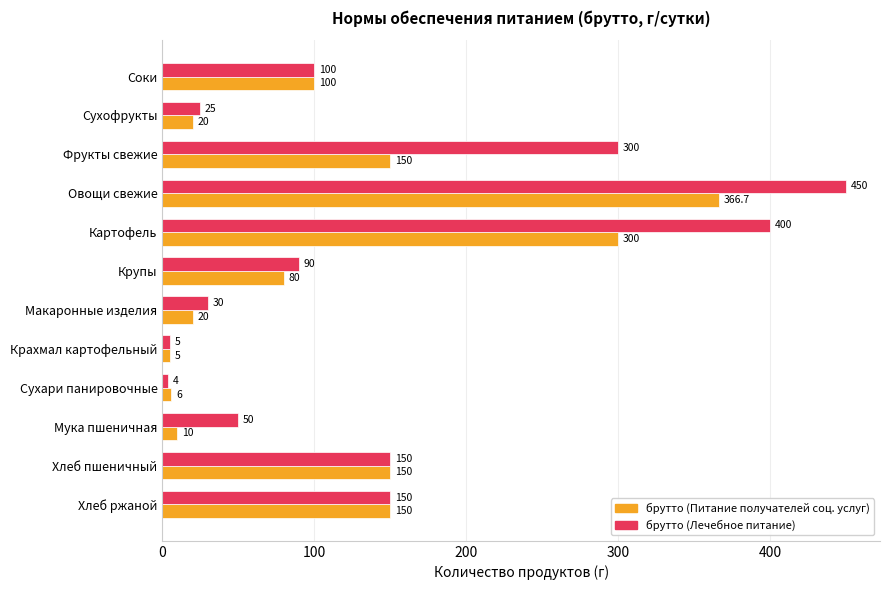

True or false: брутто (Питание получателей соц. услуг) has a value of 150.0 at Фрукты свежие.

True